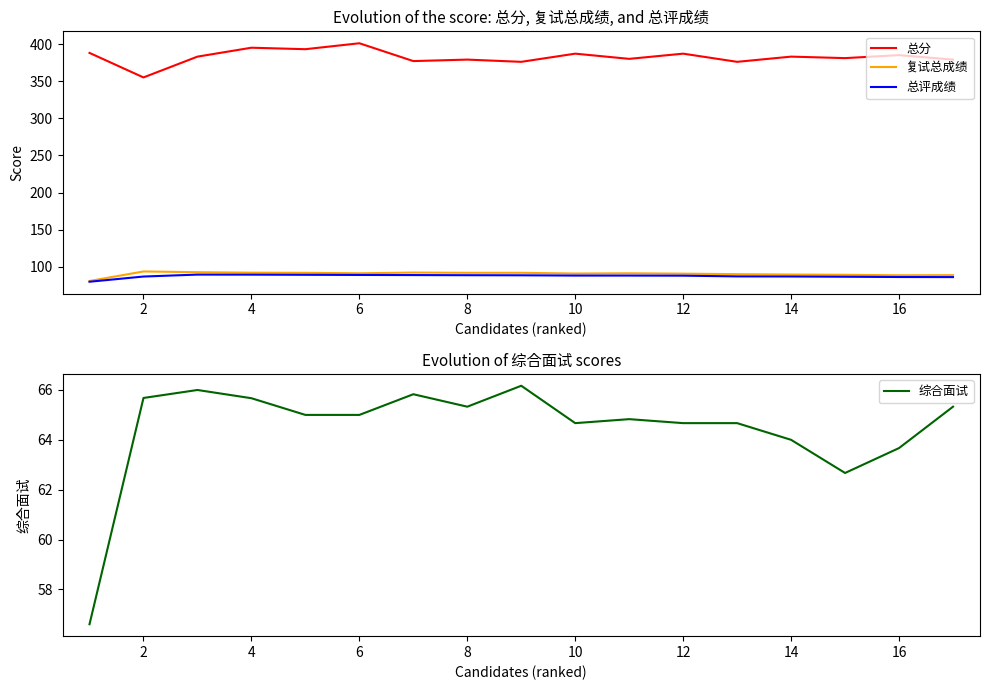

The 总分 series shows 91.0 at 8. True or false?

False